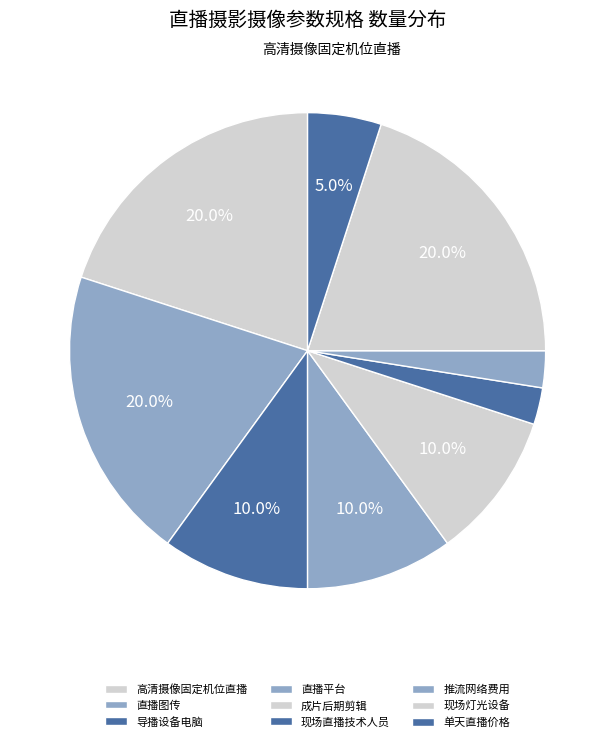

Does 现场灯光设备 account for over 50% of the chart?

No